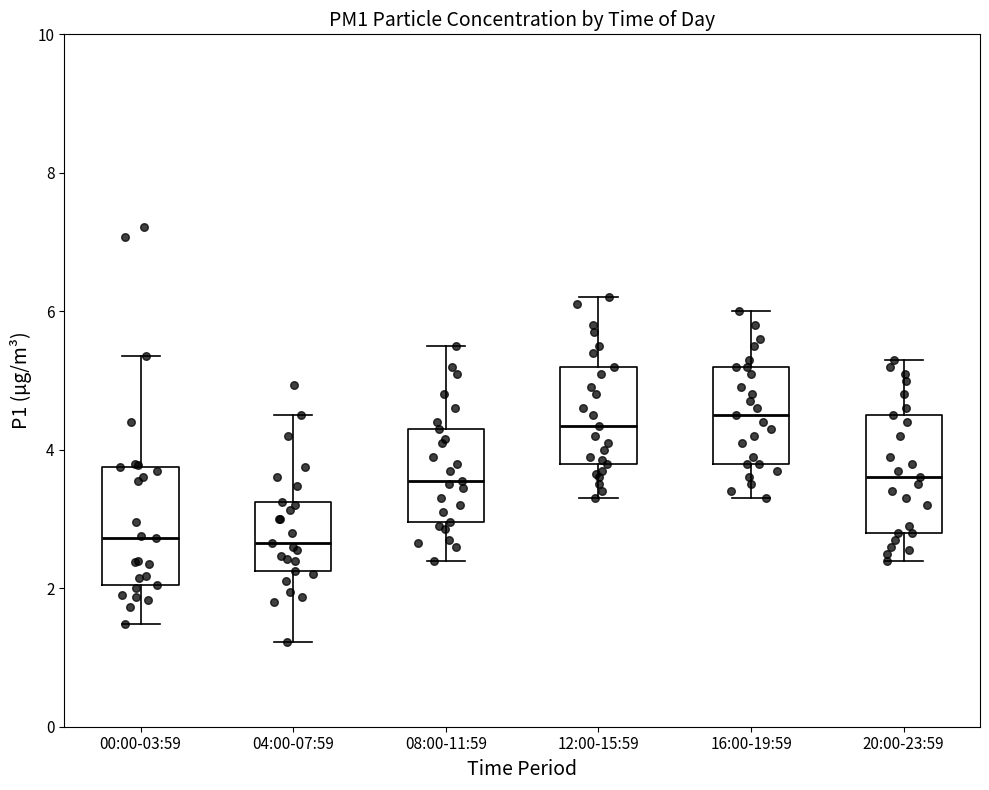

Reading left to right, transcribe this box plot: for each box, give where its median line is, the range the box spans, and where its two whiskers end, as read against the y-axis. The values are not printed on the chart, so give them approximately, as read against the axis.

00:00-03:59: median 2.8, box 2.0 to 3.8, whiskers 1.4 to 5.4
04:00-07:59: median 2.6, box 2.2 to 3.2, whiskers 1.2 to 4.6
08:00-11:59: median 3.6, box 3.0 to 4.4, whiskers 2.4 to 5.6
12:00-15:59: median 4.4, box 3.8 to 5.2, whiskers 3.4 to 6.2
16:00-19:59: median 4.6, box 3.8 to 5.2, whiskers 3.4 to 6.0
20:00-23:59: median 3.6, box 2.8 to 4.6, whiskers 2.4 to 5.4